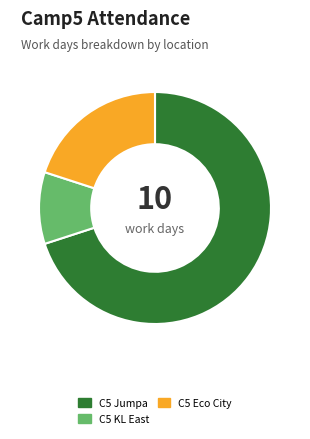

Is it true that C5 Eco City is 20% of the pie?

True